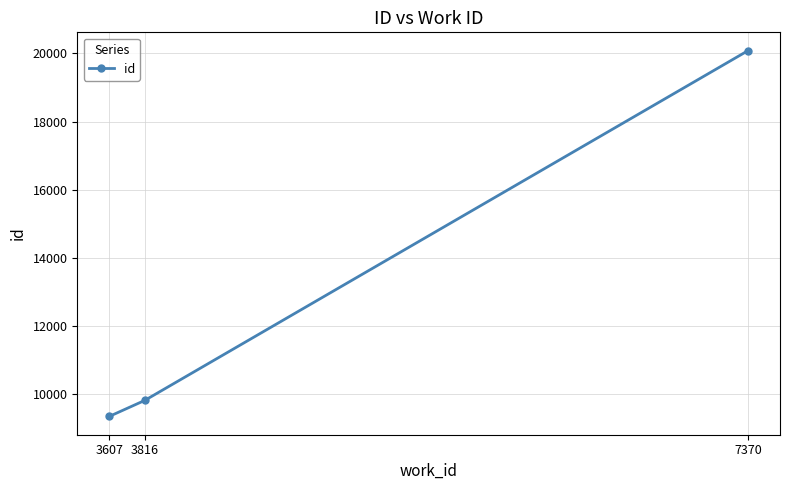

What is the value of the 1st point from the left?

9356